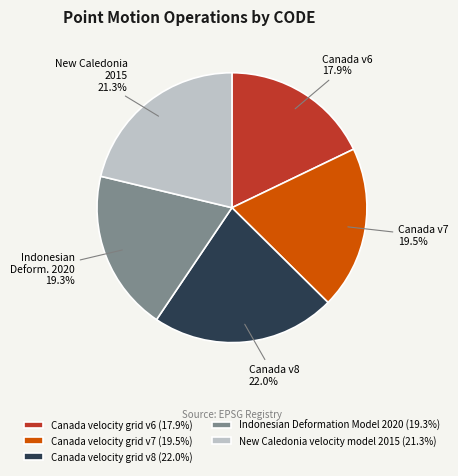

Combined, what portion of the pie is Indonesian Deformation Model 2020 and Canada velocity grid v6?

37.2%